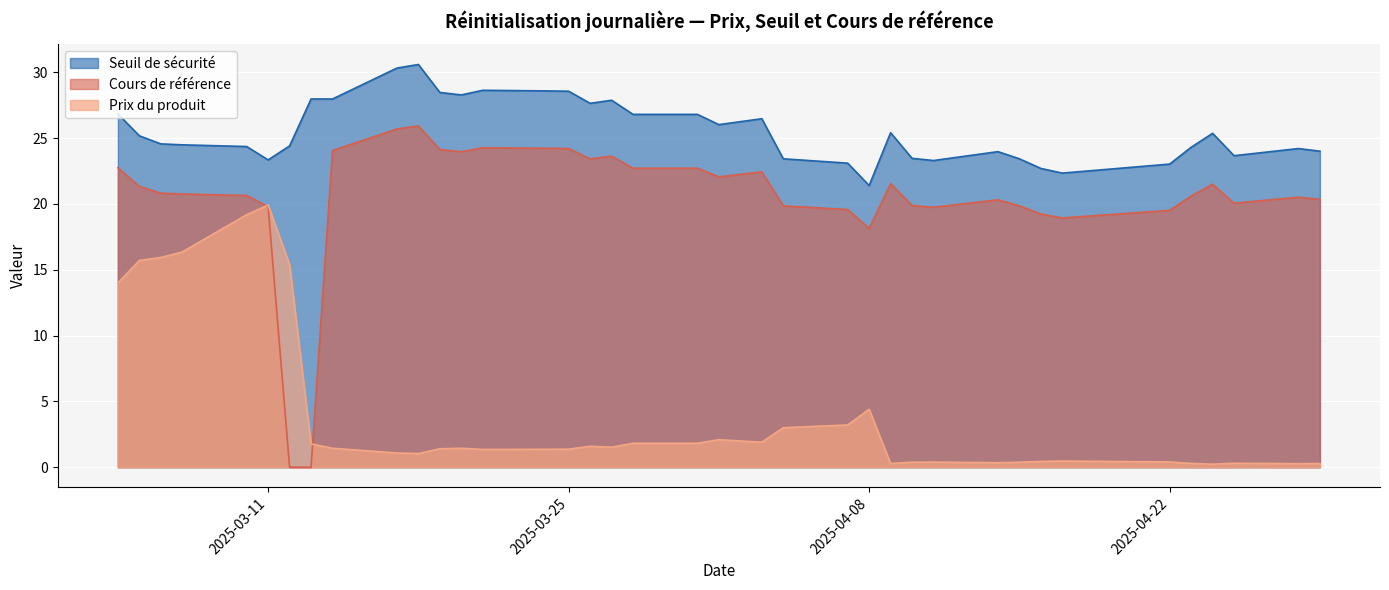

The Cours de référence series shows 19.7 at 2025-04-11. True or false?

True